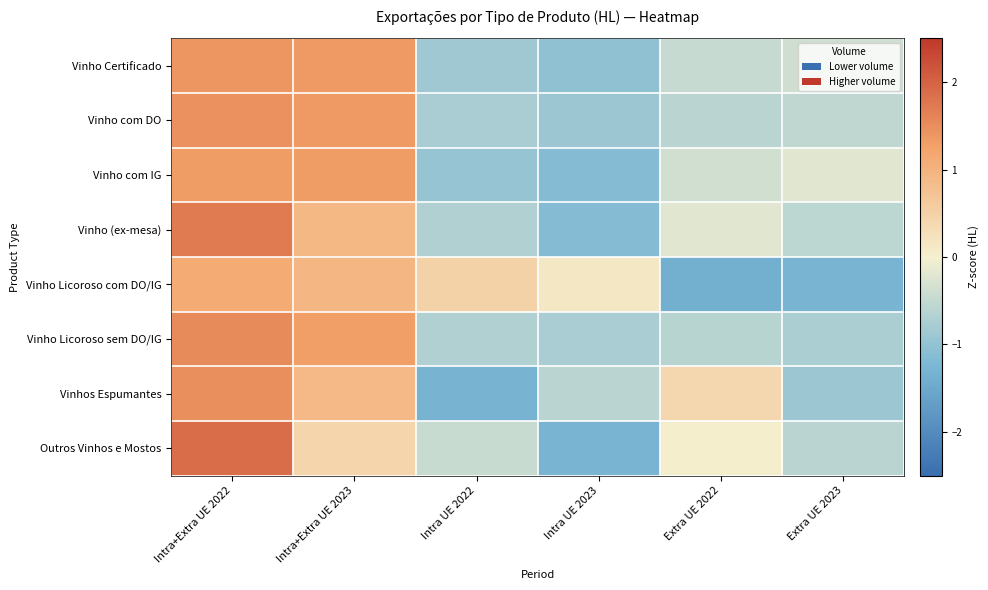

What is the smallest value displayed?

-1.4